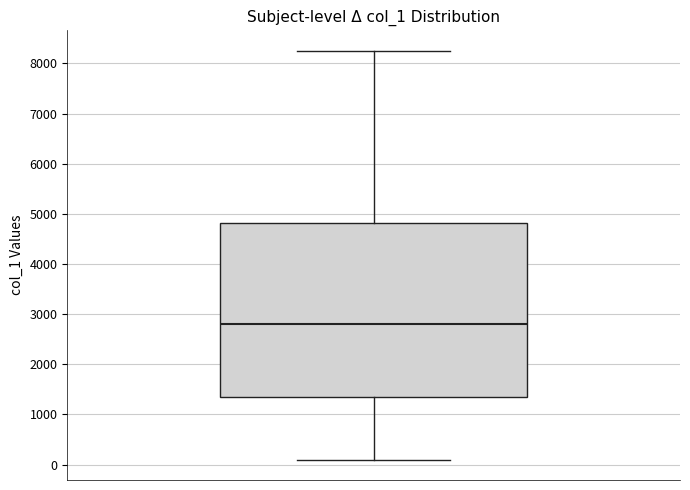

Read this box plot against the y-axis: the position of the median line, the range covered by the box, and the ends of both whiskers. The values are not printed on the chart, so give them approximately, as read against the axis.

median 2800, box 1400 to 4800, whiskers 100 to 8300